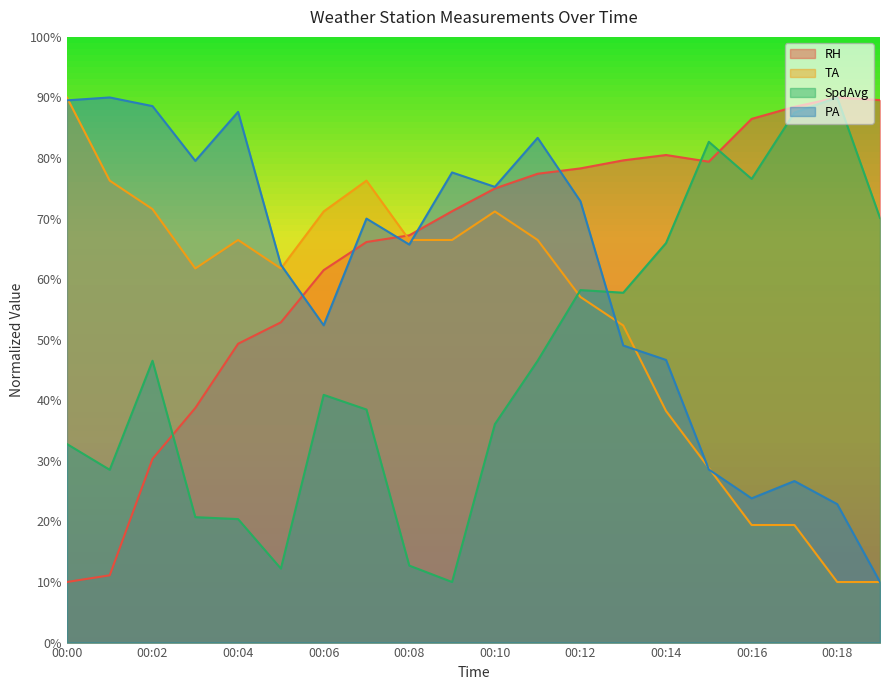

List the series in order of their peak value, lowest first.

RH, TA, SpdAvg, PA